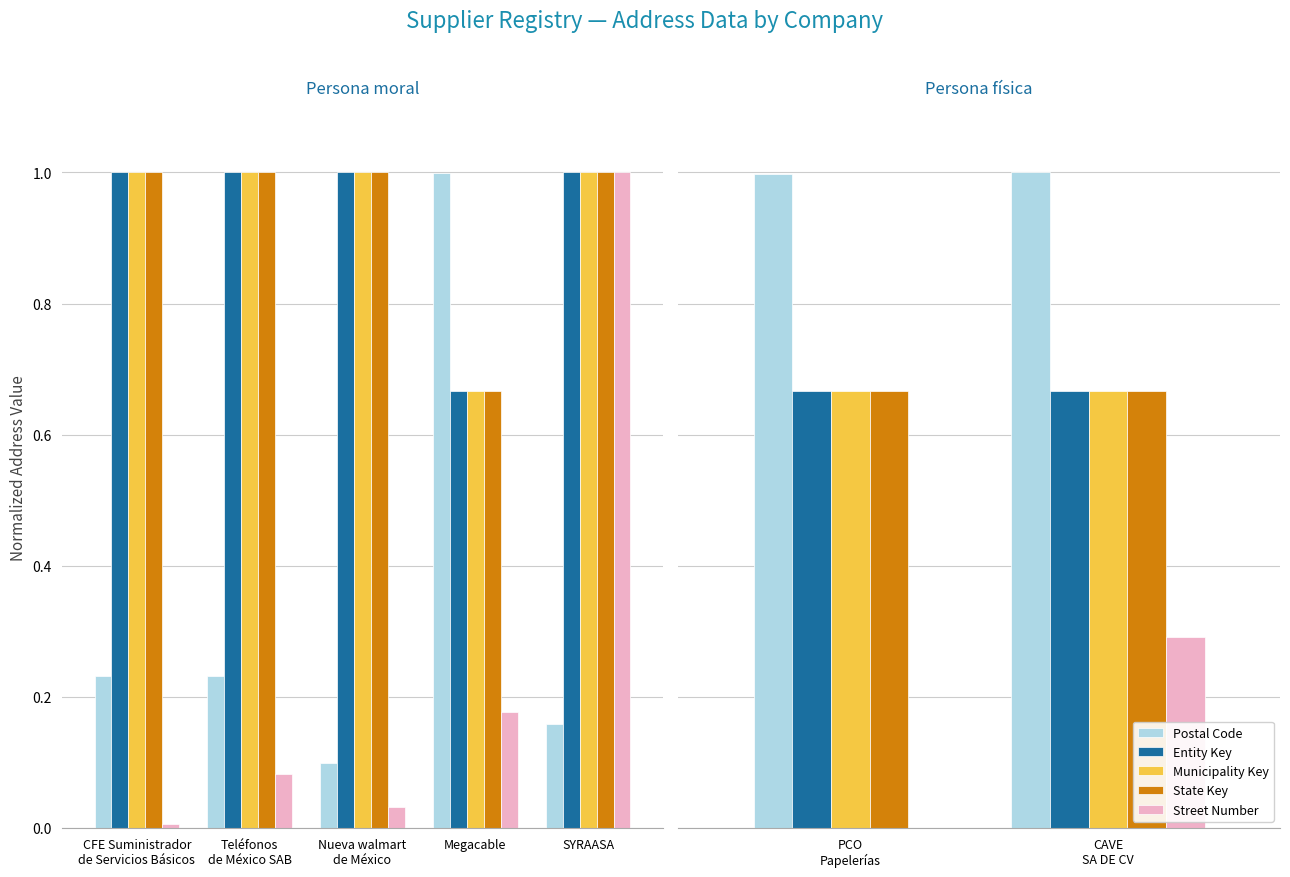

True or false: State Key has a value of 1.0 at Teléfonos
de México SAB.

True